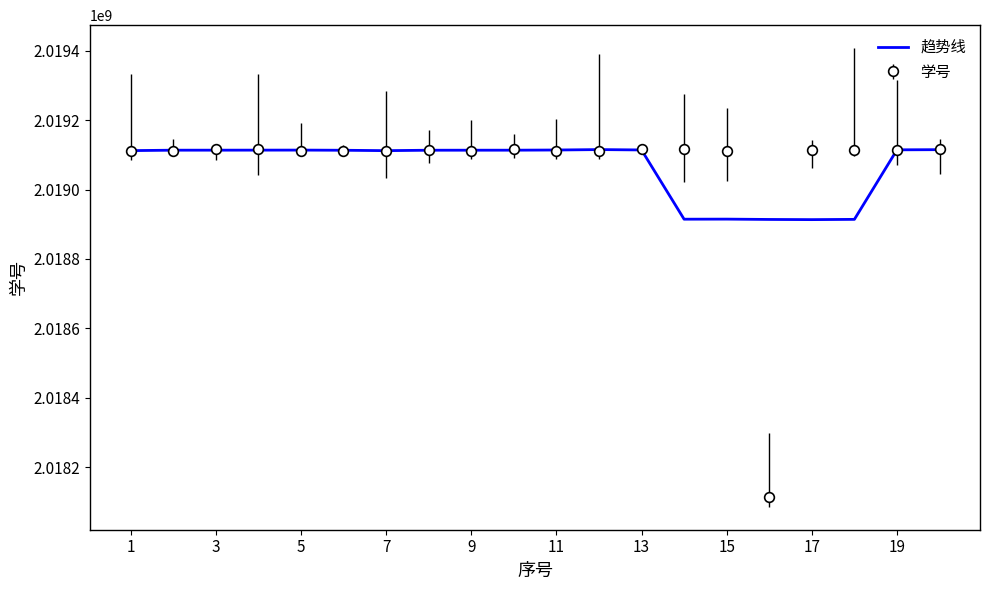

Which series has the largest range (max minus min)?

学号